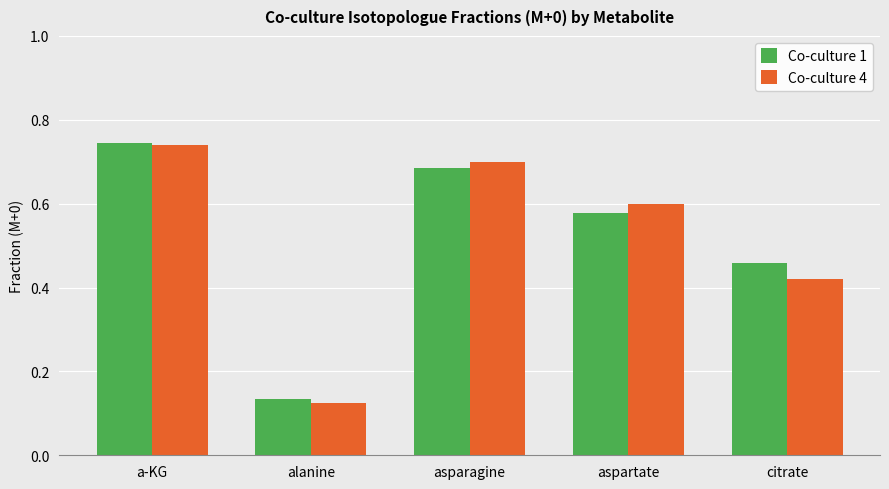

Rank the categories by Co-culture 4 value from lowest to highest.

alanine, citrate, aspartate, asparagine, a-KG